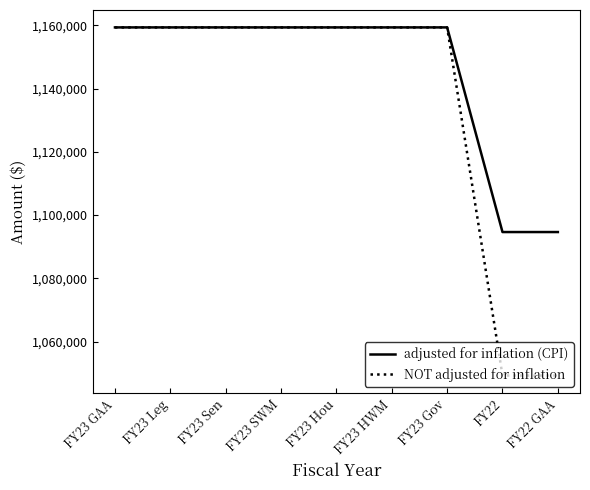

What is the difference between the adjusted for inflation (CPI) values at FY23 Gov and FY22 GAA?

64743